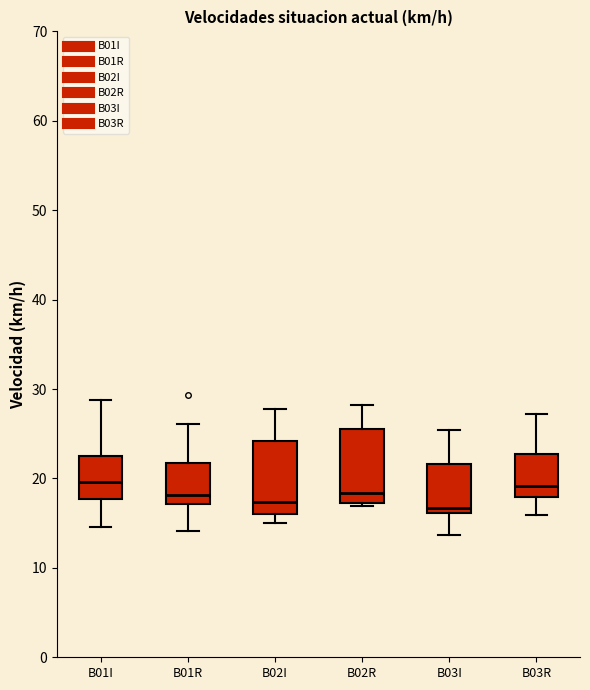

Reading left to right, read every box against the y-axis: the position of its median line, the range the box covers, and the ends of its whiskers. The values are not printed on the chart, so give them approximately, as read against the axis.

B01I: median 20, box 18 to 22, whiskers 15 to 29
B01R: median 18, box 17 to 22, whiskers 14 to 26
B02I: median 17, box 16 to 24, whiskers 15 to 28
B02R: median 18, box 17 to 25, whiskers 17 (just below the box's lower edge) to 28
B03I: median 17, box 16 to 22, whiskers 14 to 25
B03R: median 19, box 18 to 23, whiskers 16 to 27